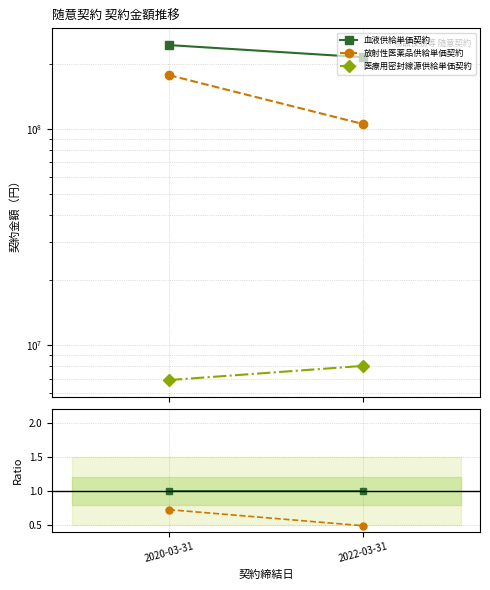

What are all the series names shown in the legend?

血液供給単価契約, 放射性医薬品供給単価契約, 医療用密封線源供給単価契約